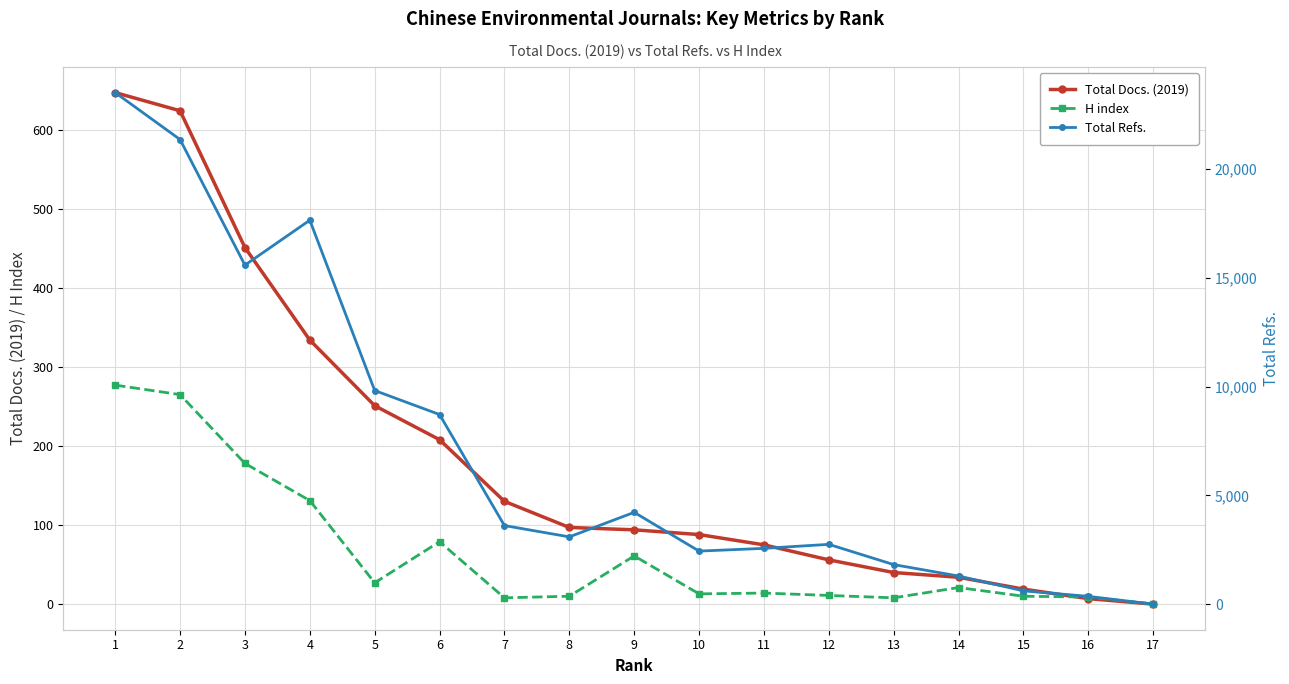

What is the difference between the maximum and second lowest values in the Total Docs. (2019) series?

640